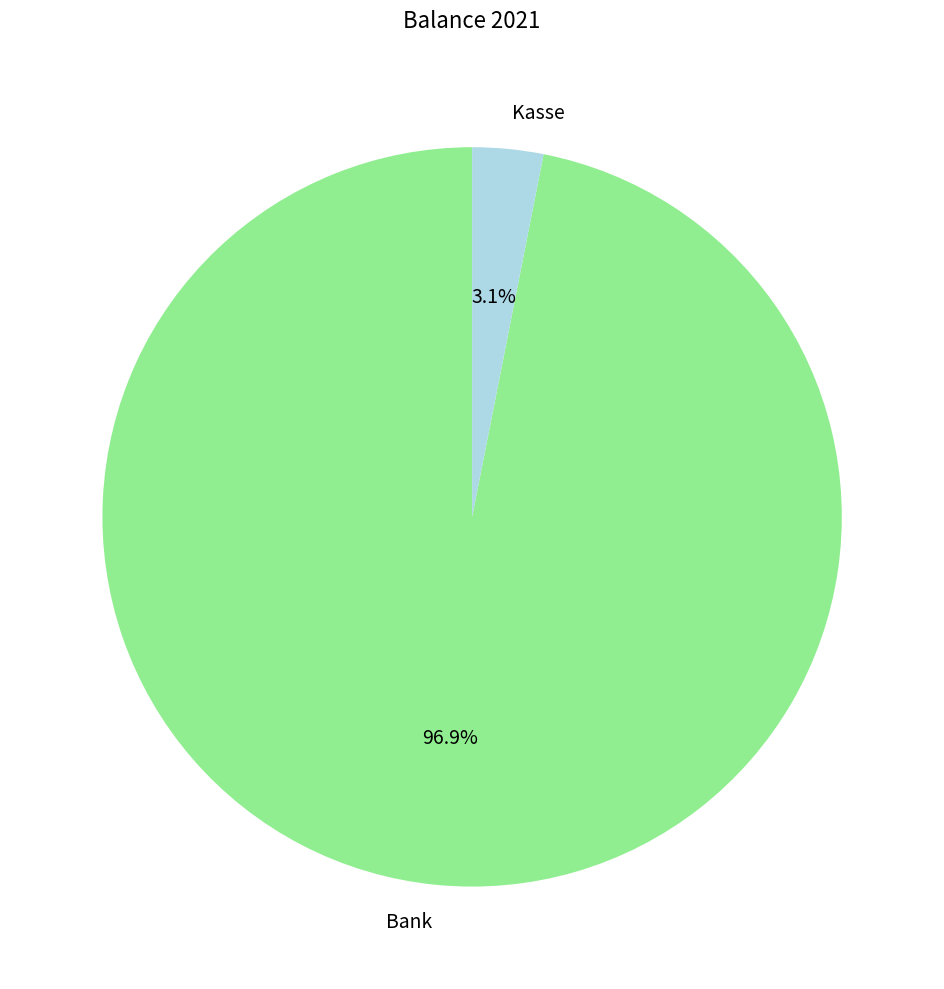

Combined, what portion of the pie is Kasse and Bank?

100.0%